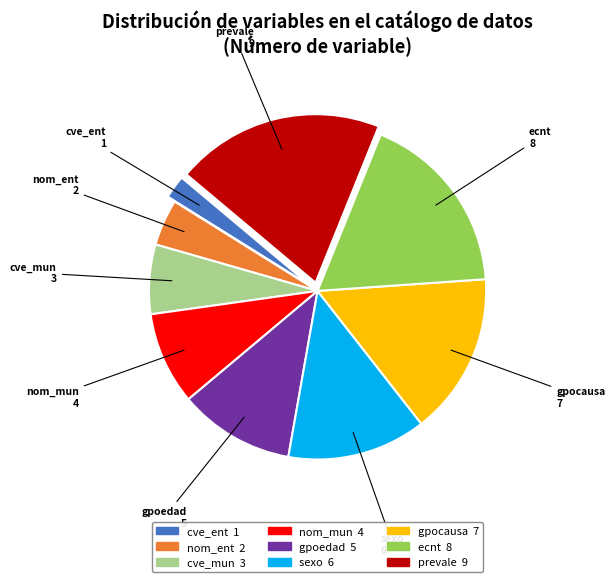

Combined, do nom_mun and cve_mun account for over 50%?

No